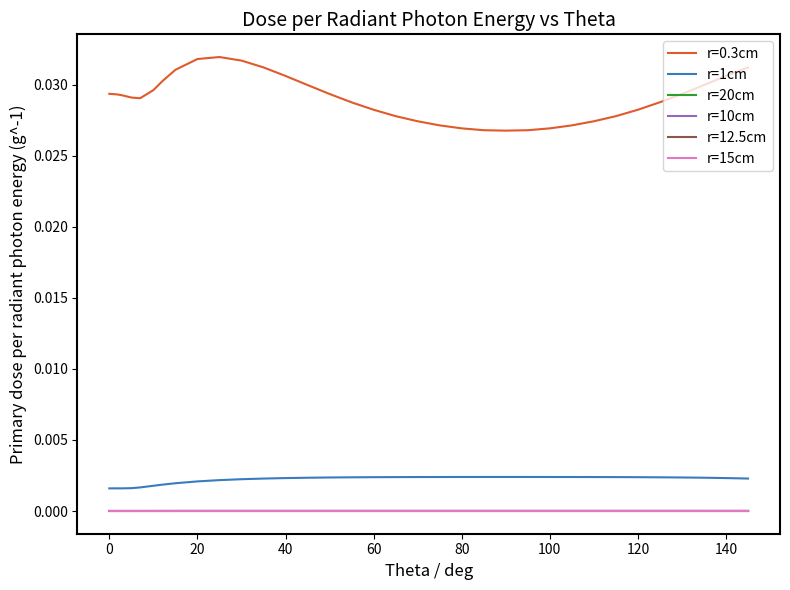

Which series has the largest total across all categories?

r=0.3cm